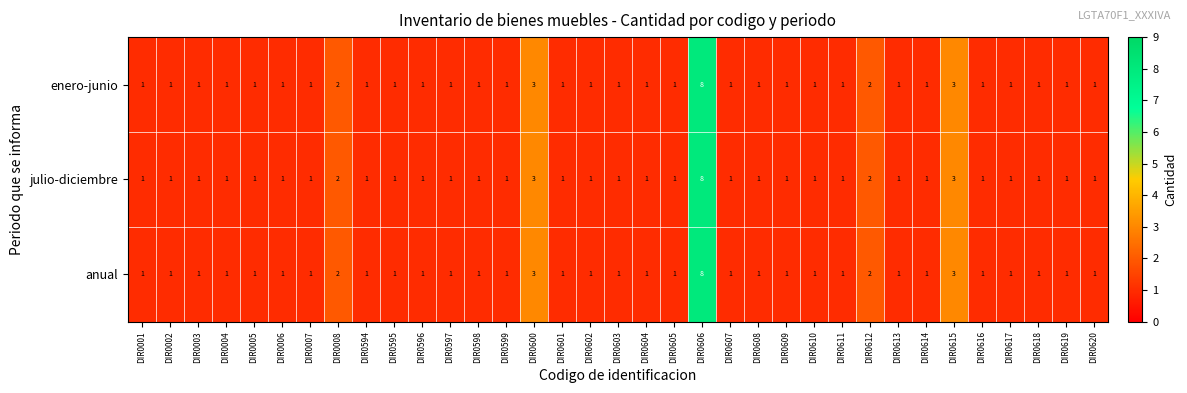

How many data points does each series have?

35